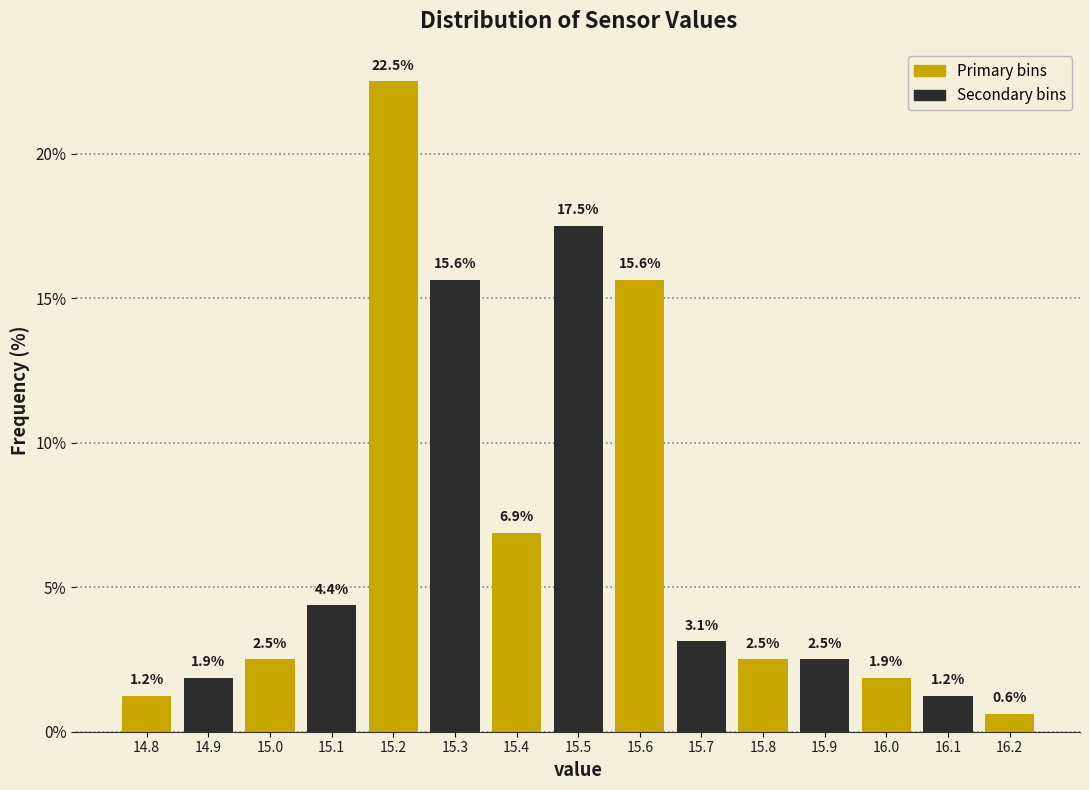

Between 15.0 and 15.1, which is larger?

15.1